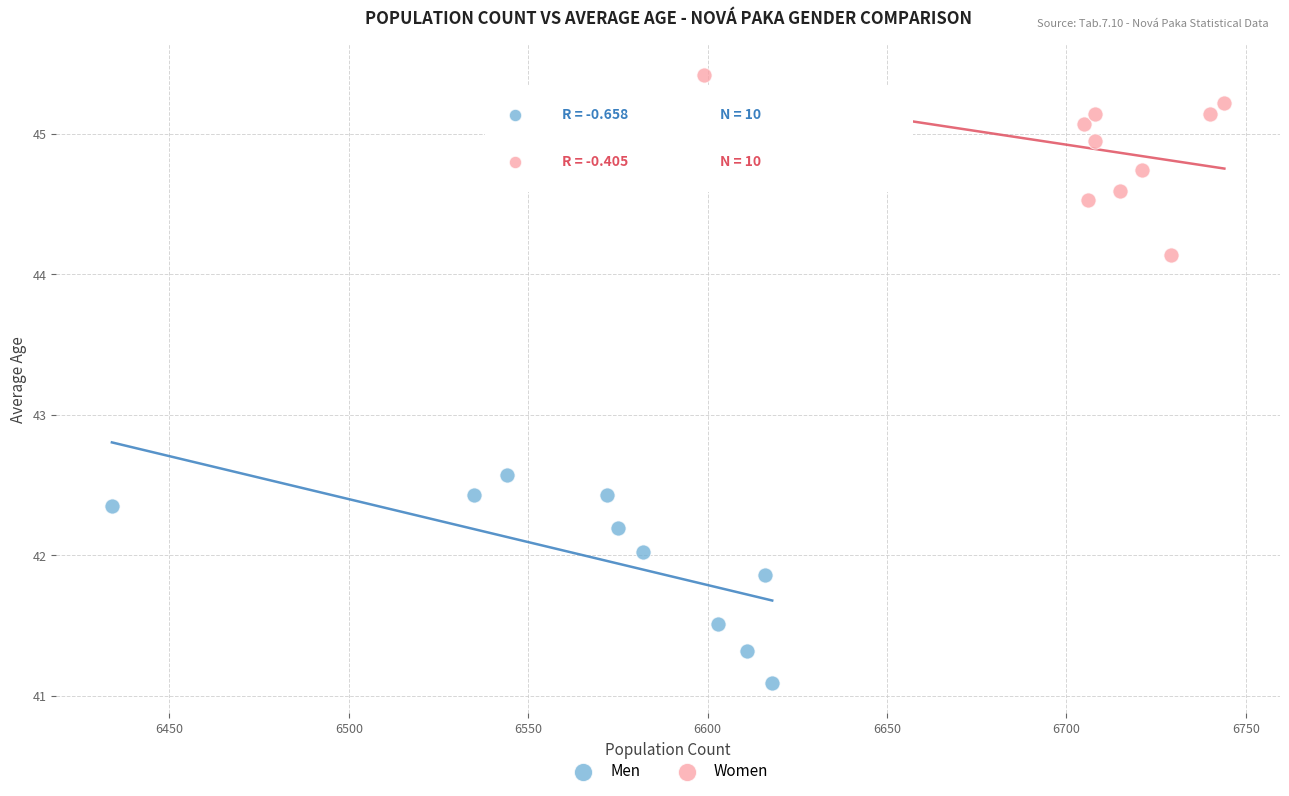

What are all the series names shown in the legend?

Men, Women